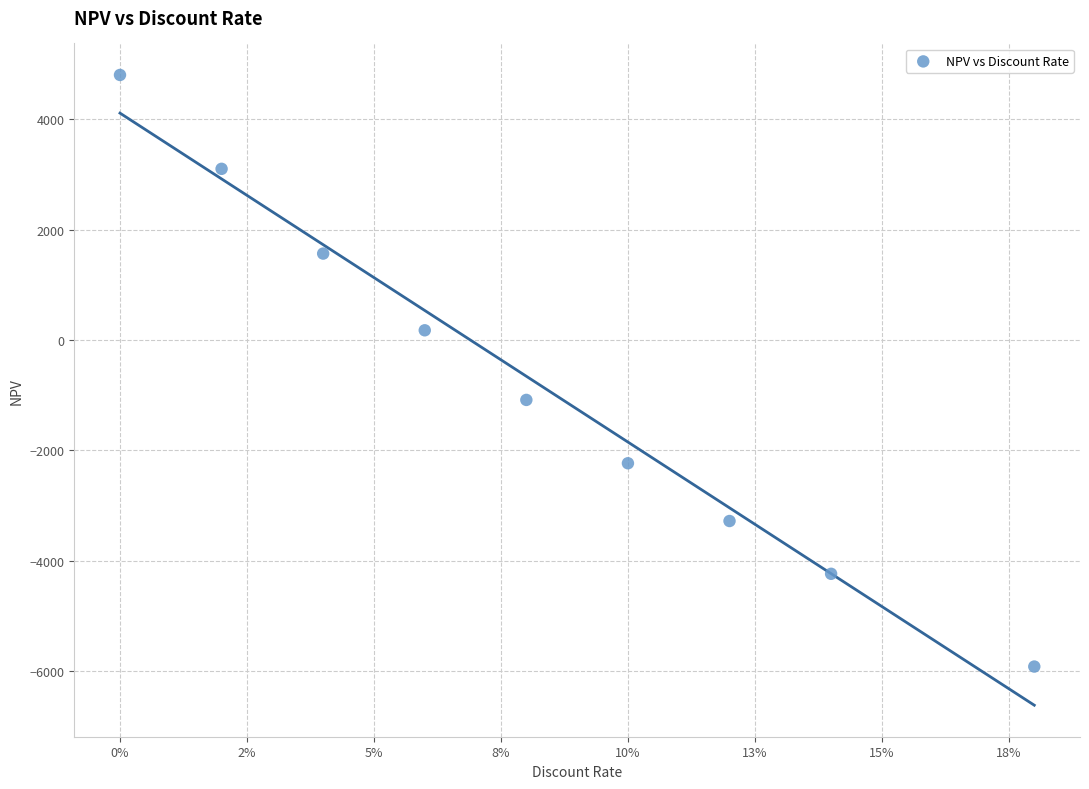

What is the range of Y values (max minus min)?

10713.2